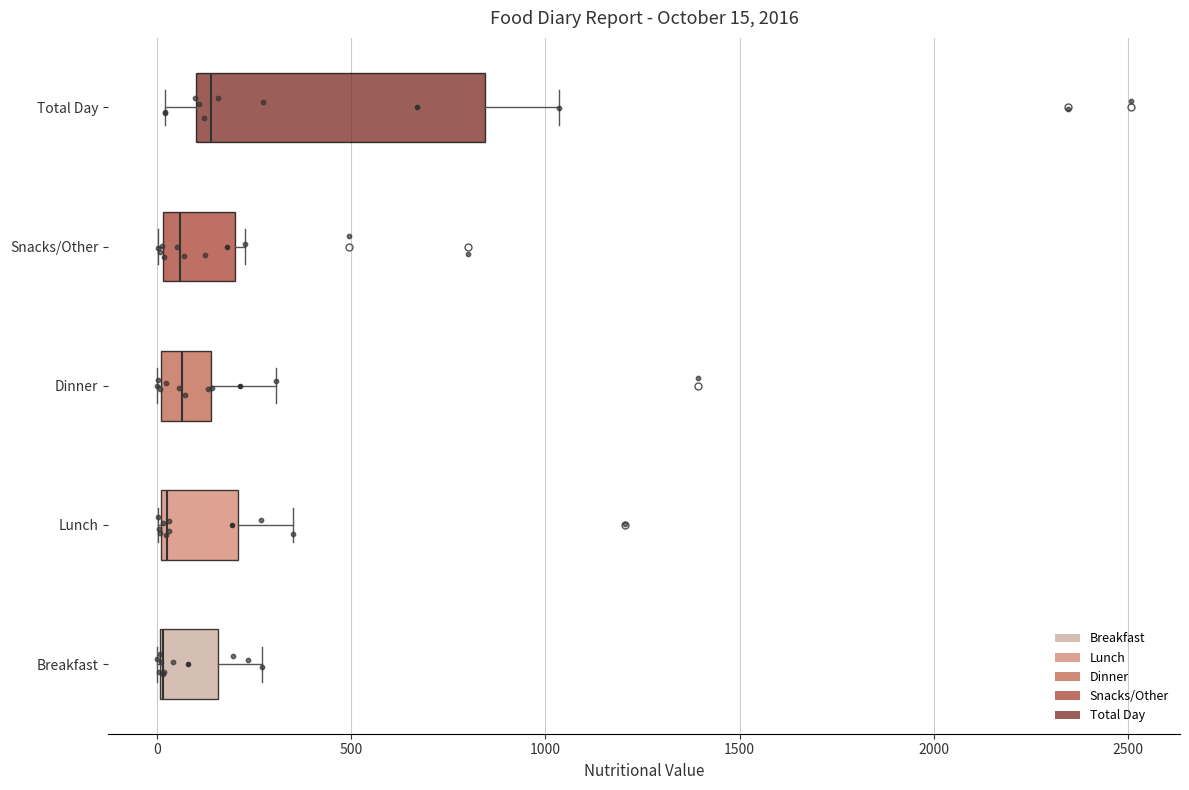

Comparing the boxes themselves (not the whiskers), which one is the widest?

Total Day